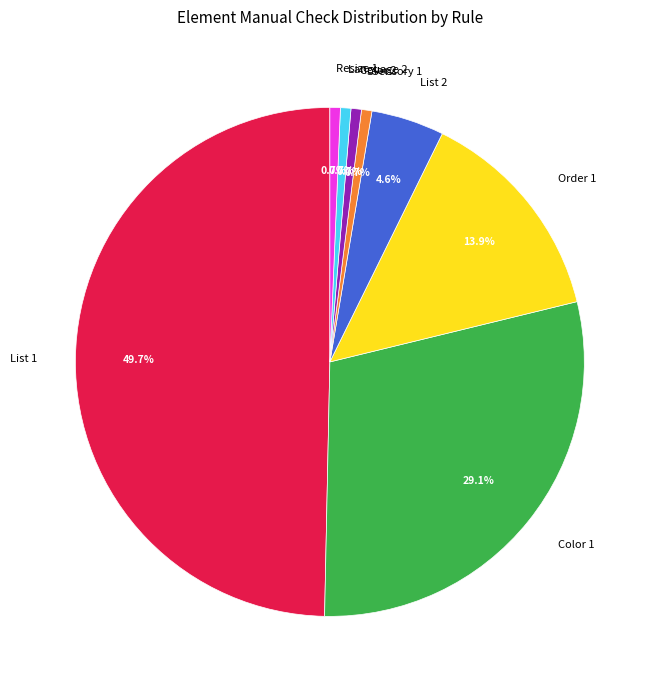

Which category has the biggest portion of the pie?

List 1